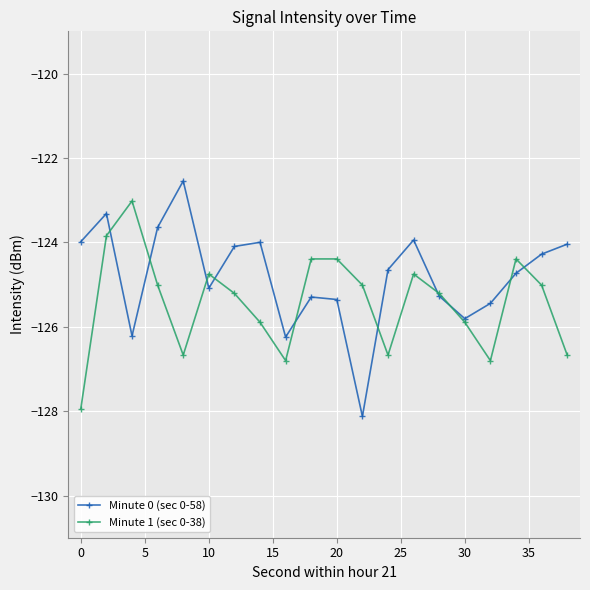

How many lines are shown in the chart?

2